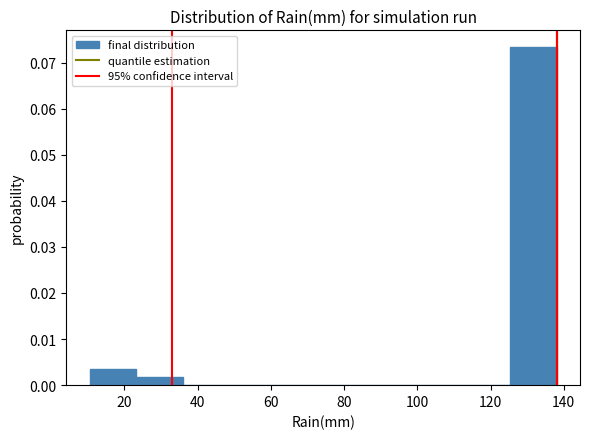

Reading left to right, transcribe this chart: for each bar, give the range it covers on the x-axis and its height. Neither the bar edges nor the heights are printed on the chart, so give them approximately, as read against the axes.

10 to 24: 0.003
24 to 36: 0.002
36 to 48: 0
48 to 62: 0
62 to 74: 0
74 to 88: 0
88 to 100: 0
100 to 112: 0
112 to 126: 0
126 to 138: 0.073